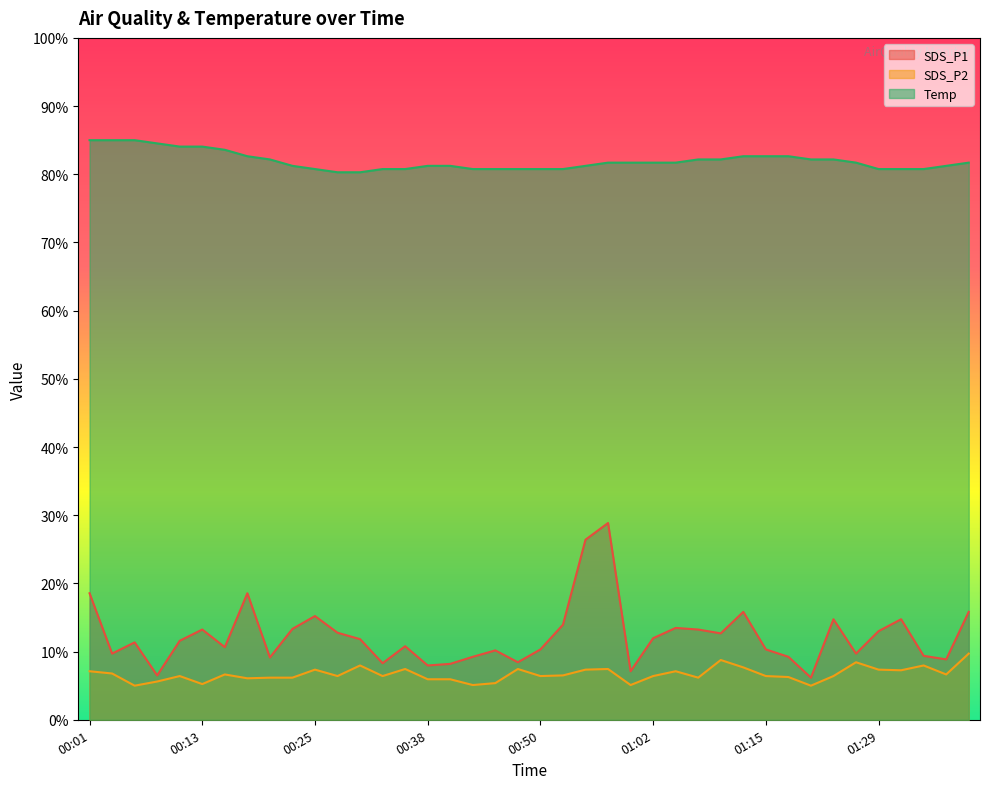

True or false: Temp has more than 1 interior local peaks.

False